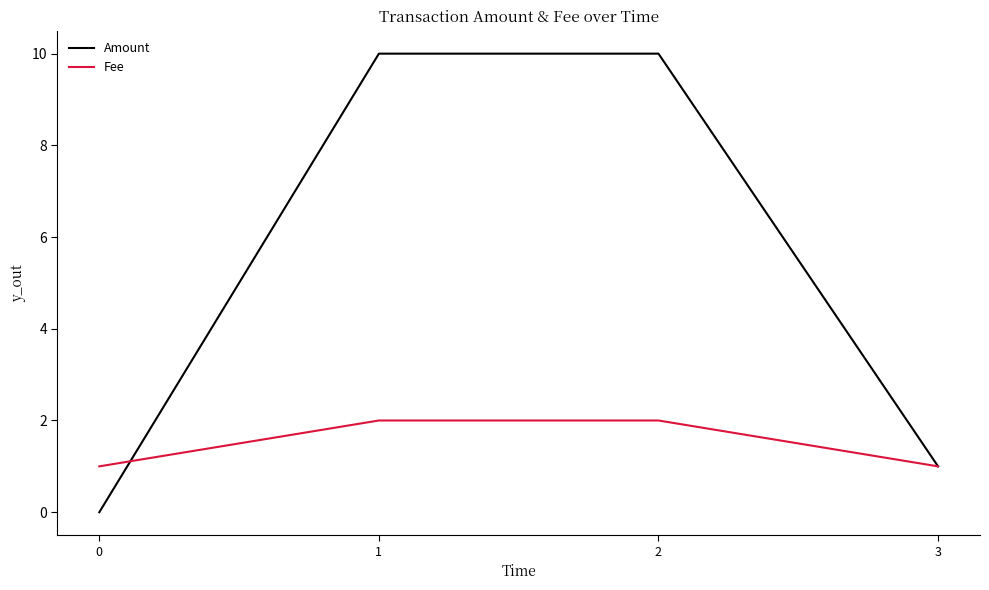

What is the difference between the maximum and minimum values in the Fee series?

1